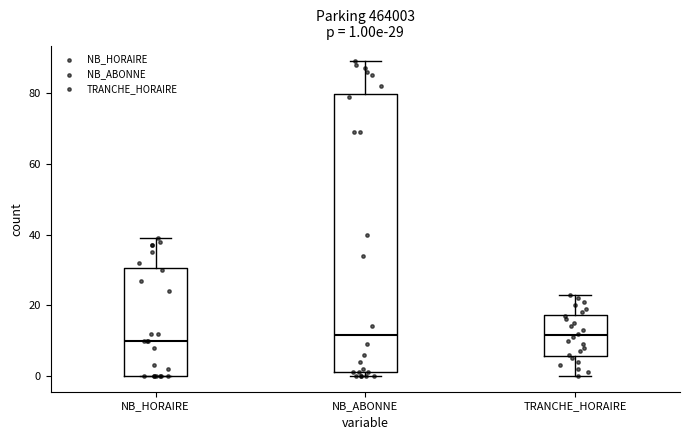

Which box is the tallest, from its lower edge to its upper edge?

NB_ABONNE